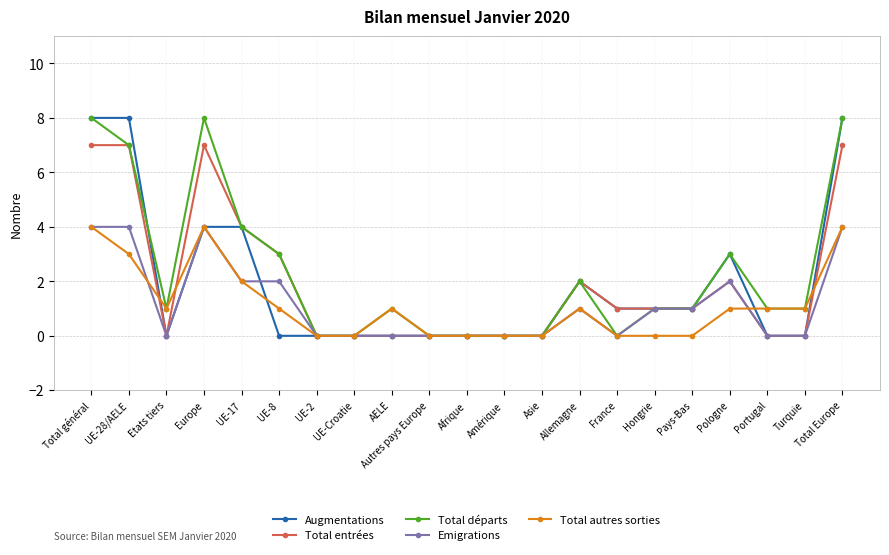

True or false: Emigrations has a value of 0 at Asie.

True